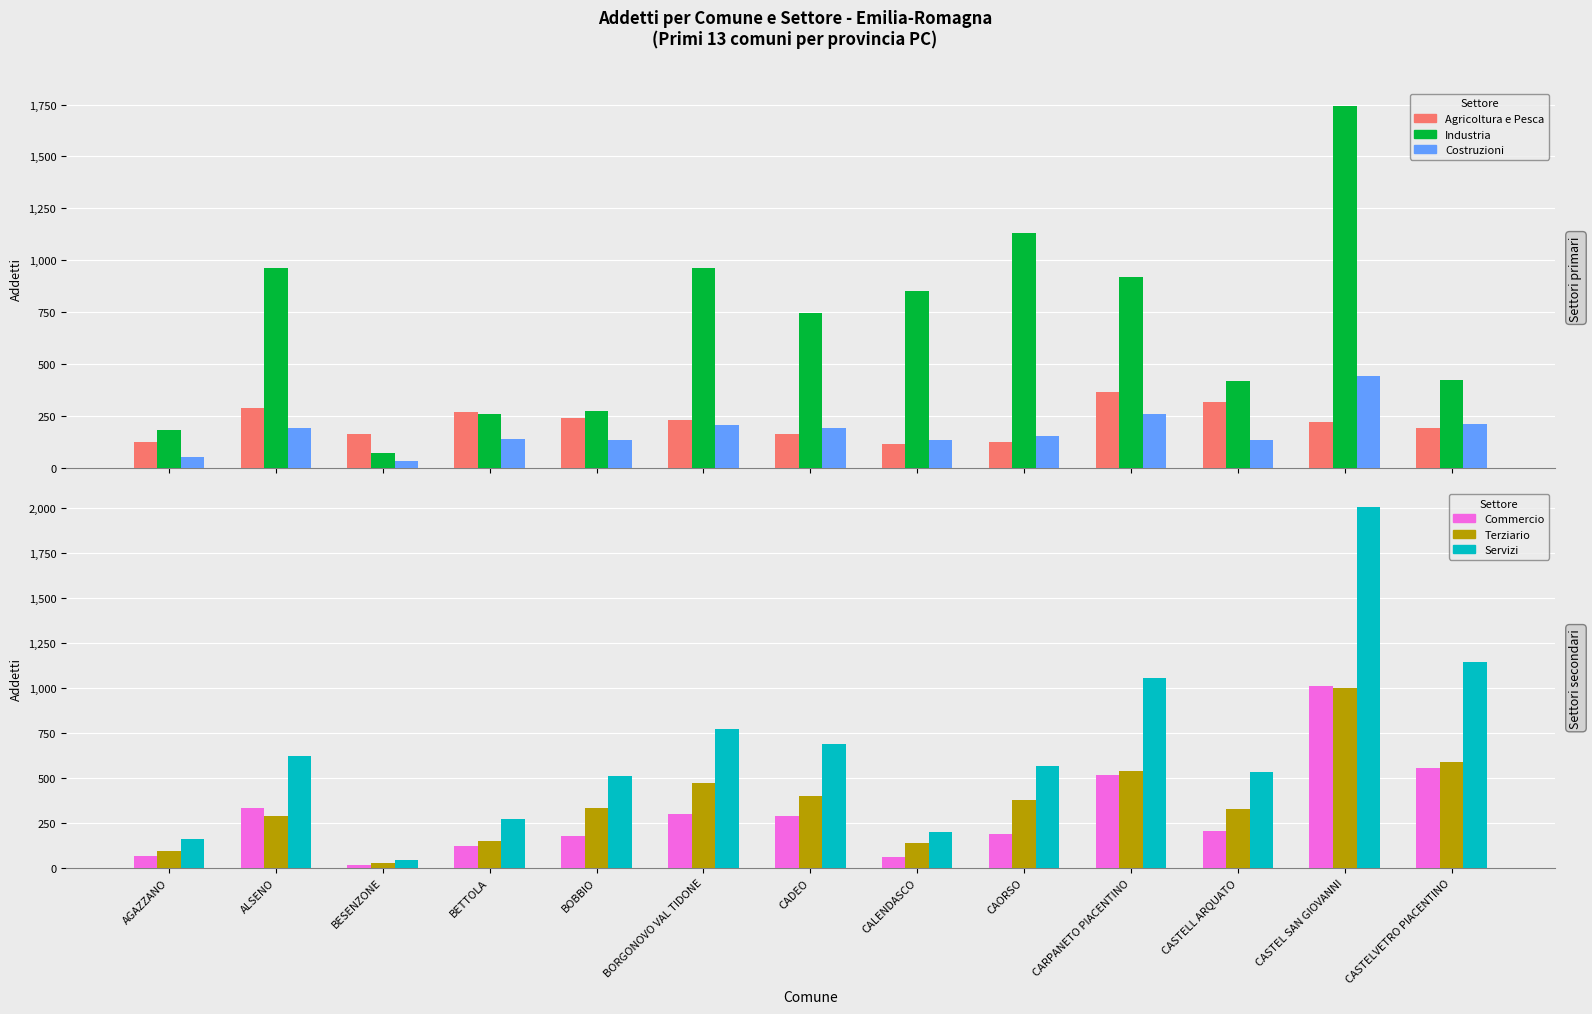

What is the label of the 13th bar from the right?

AGAZZANO